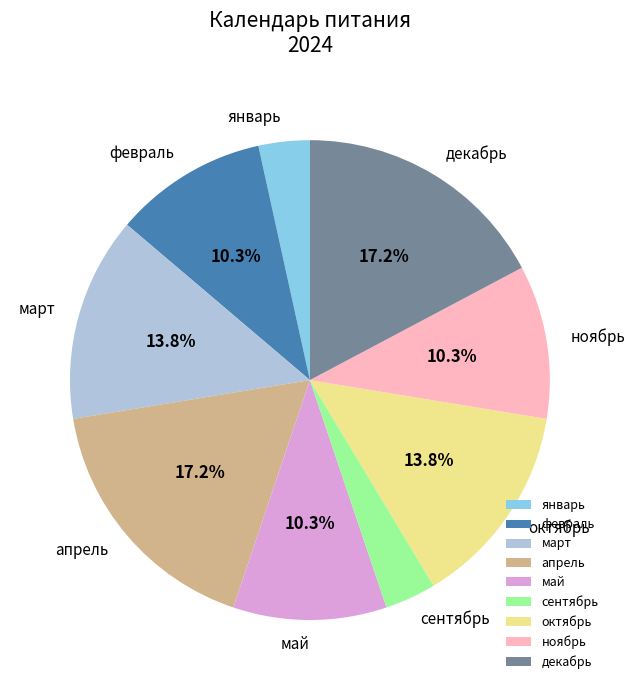

Approximately how many times larger is the value at октябрь compared to апрель?

0.8